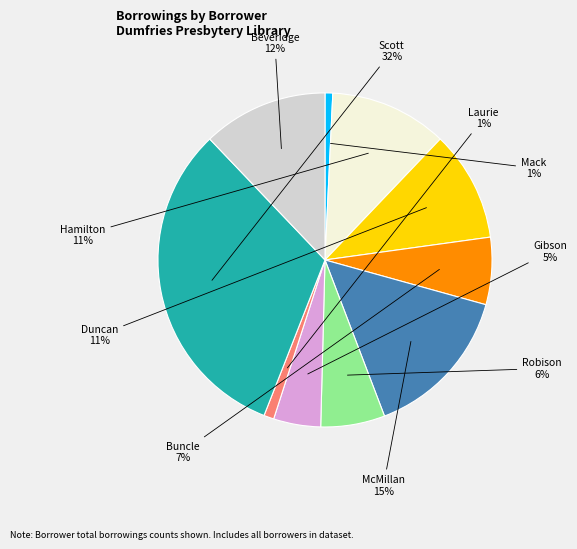

True or false: Duncan accounts for 1% of the total.

False